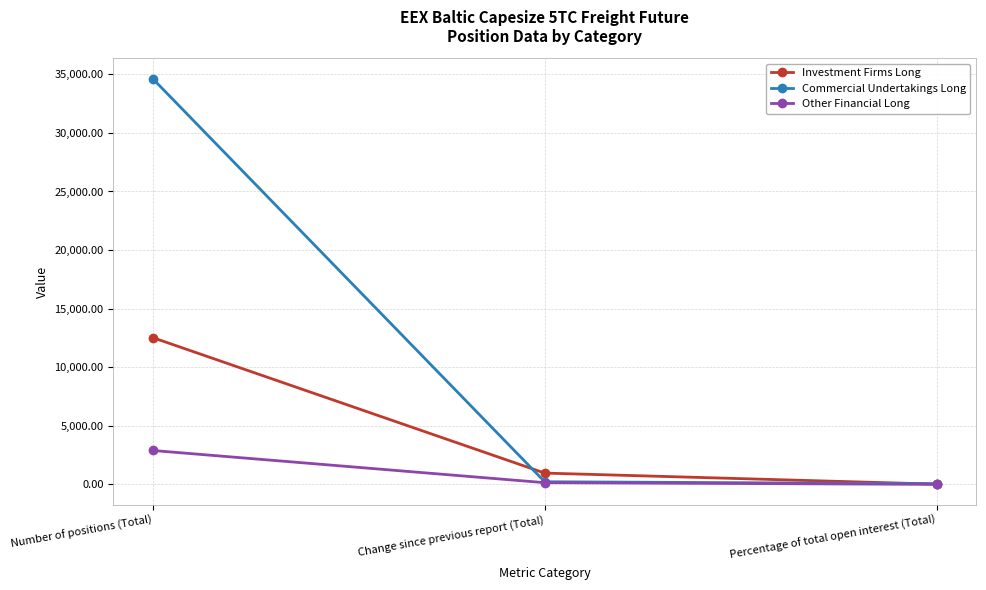

What is the smallest value displayed?

5.8